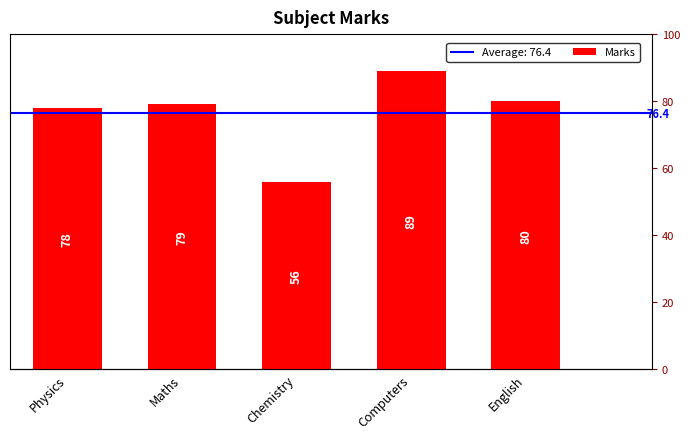

What is the maximum value shown in the chart?

89